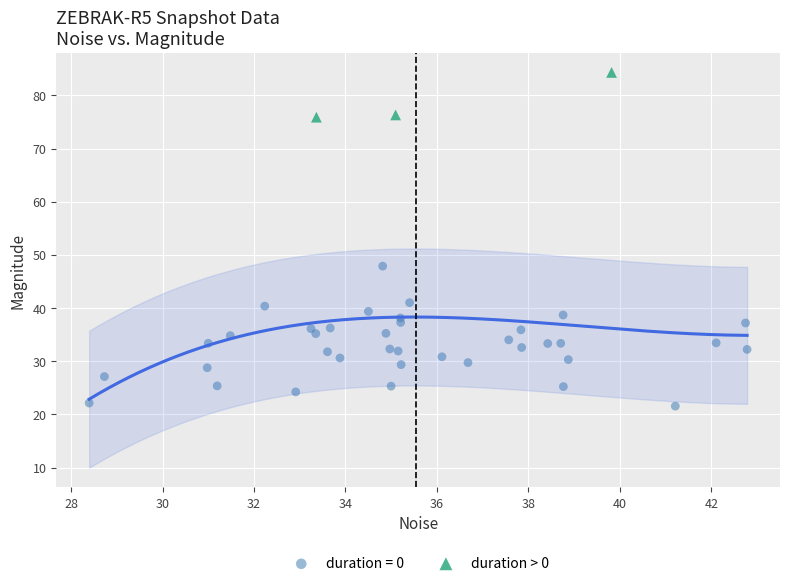

Which series reaches the maximum Y coordinate?

duration > 0